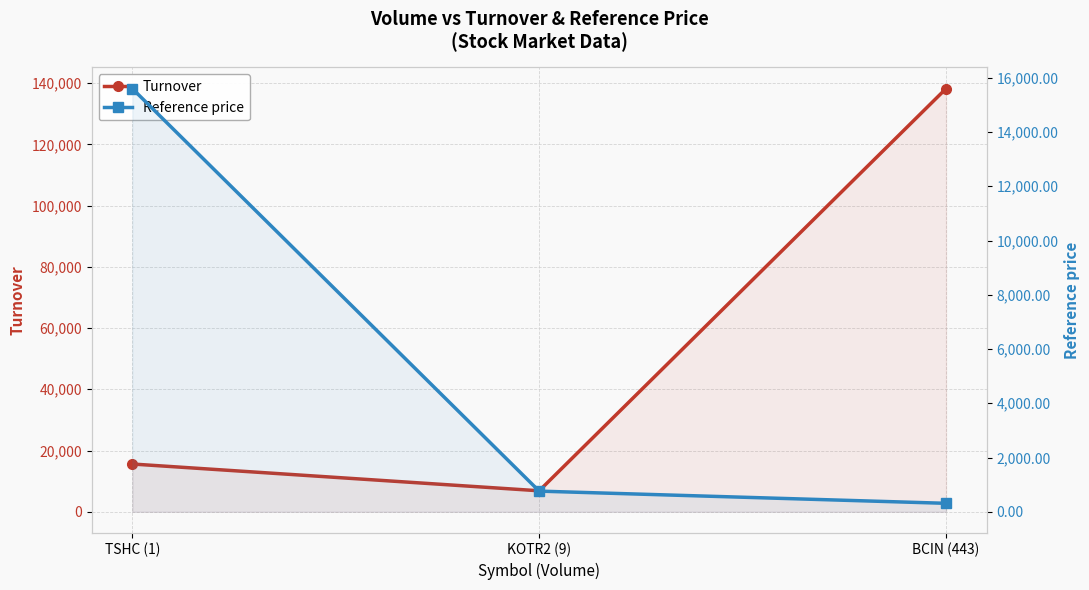

What position from the right is BCIN (443)?

1